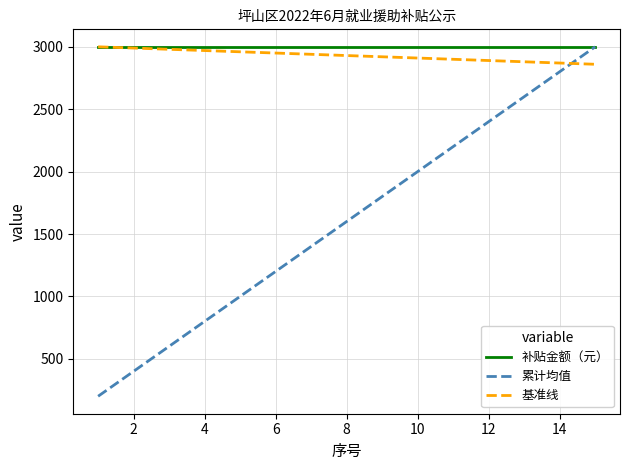

What is the highest value of the 补贴金额（元） series?

3000